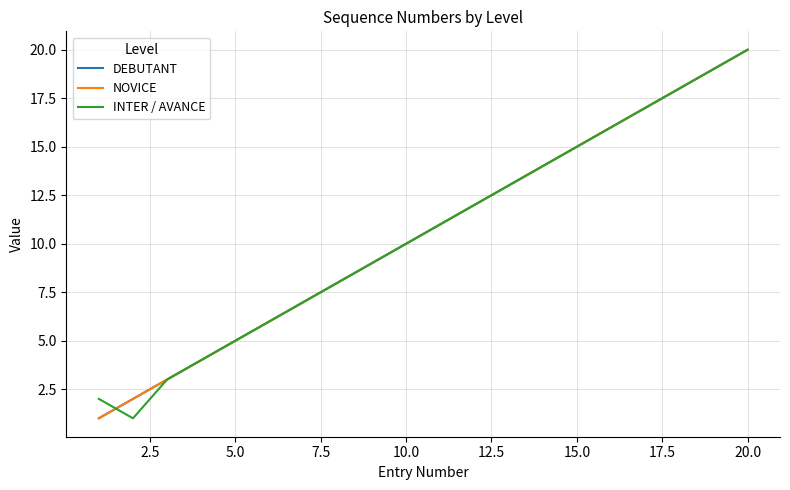

What is the sum of all DEBUTANT values?

210